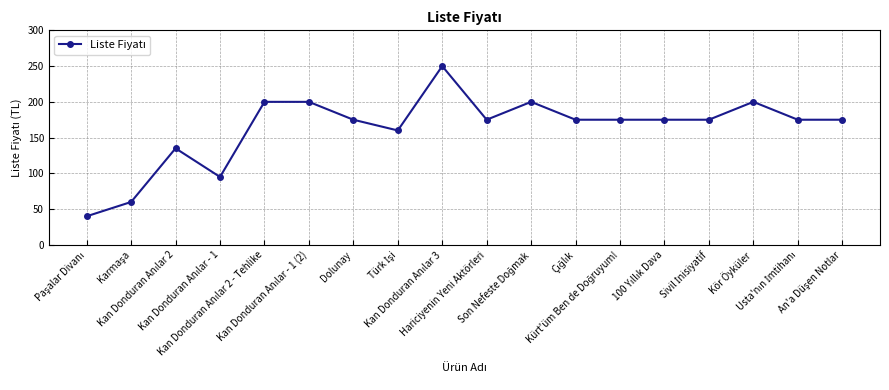

What is the maximum value shown in the chart?

250